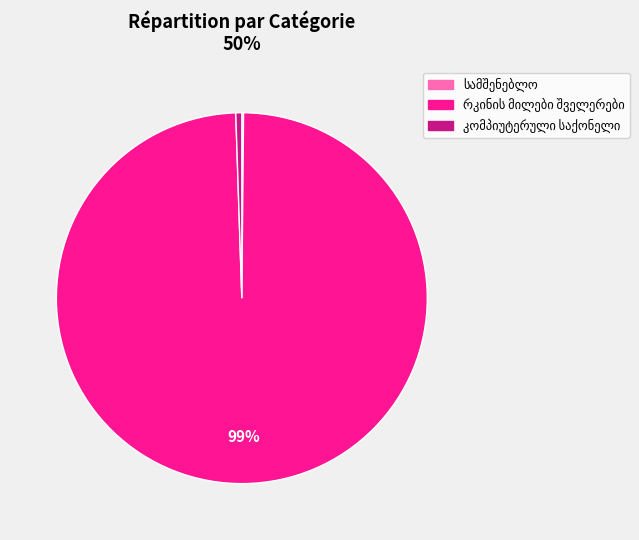

To the nearest percent, what is the difference between the largest and smallest slice percentages?

99%